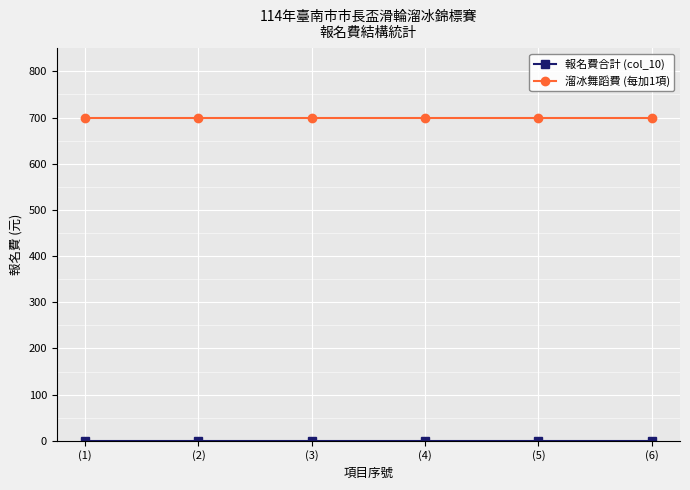

At how many categories does at least one series exceed 68?

6